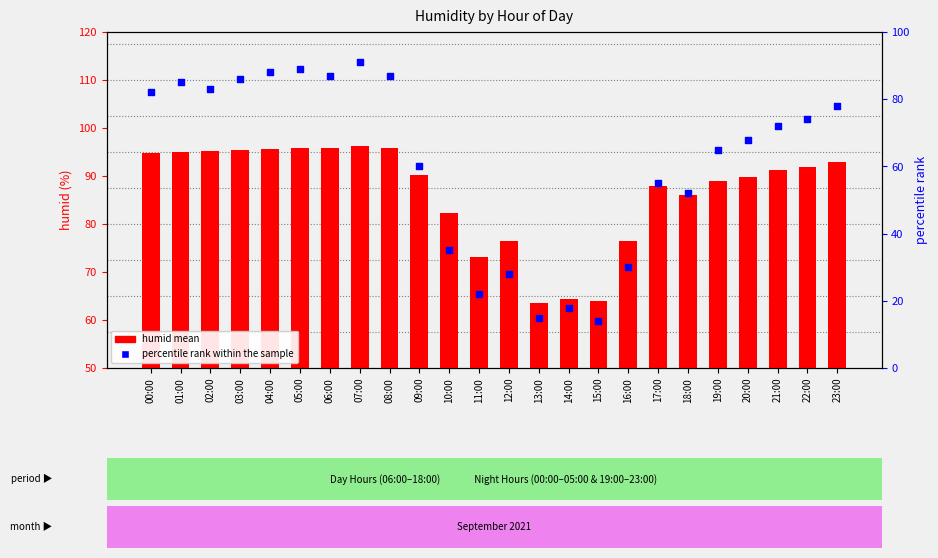

Which series has the largest total across all categories?

humid mean